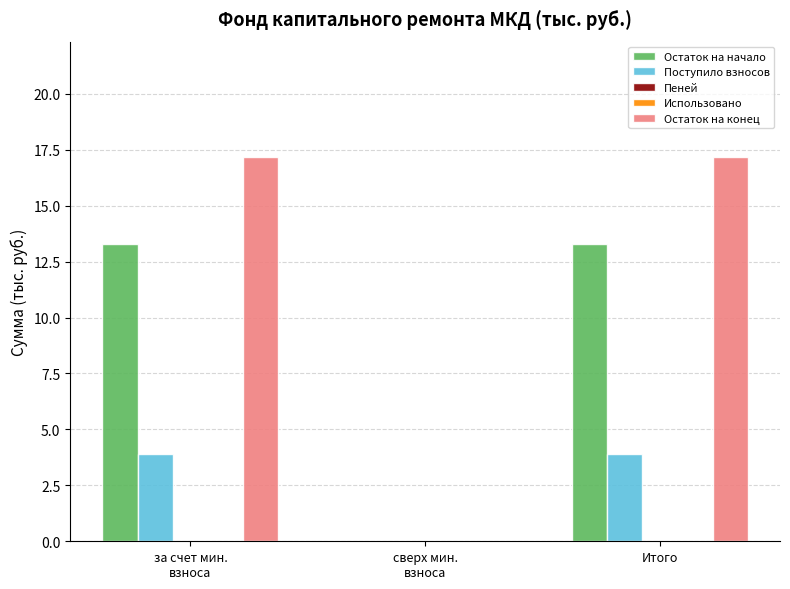

How many data points in Остаток на начало are less than 13?

1